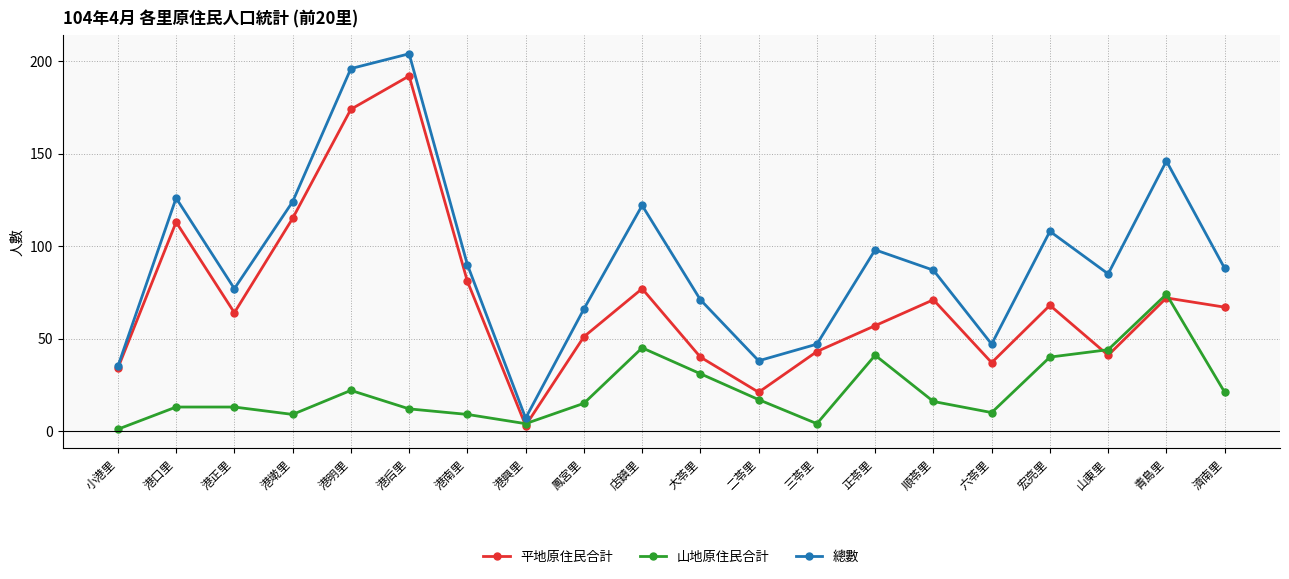

Where is the first local minimum for 總數?

港正里